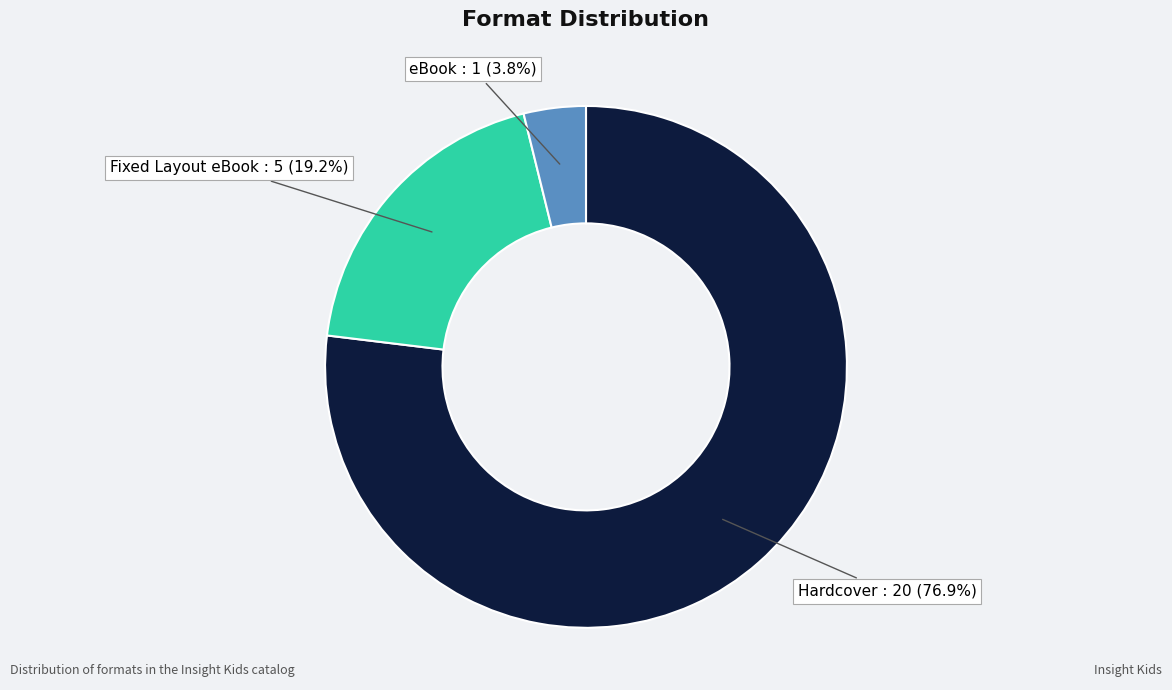

Does any single category account for the majority?

Yes